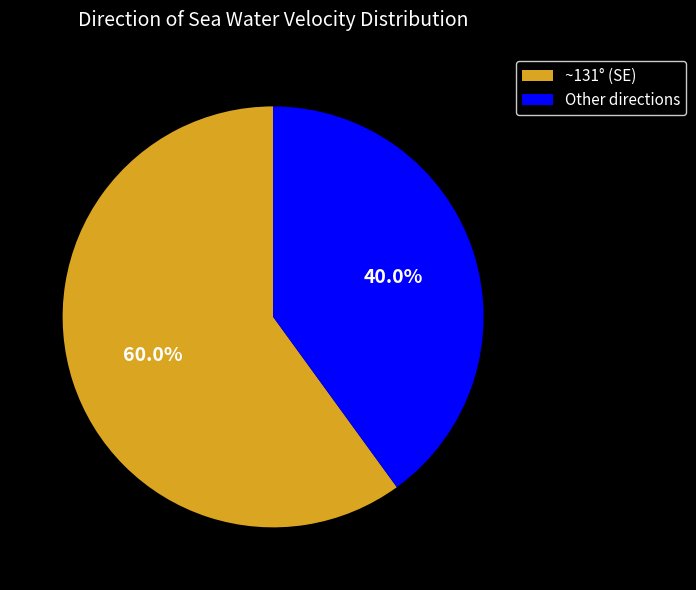

Count the number of slices in the pie.

2